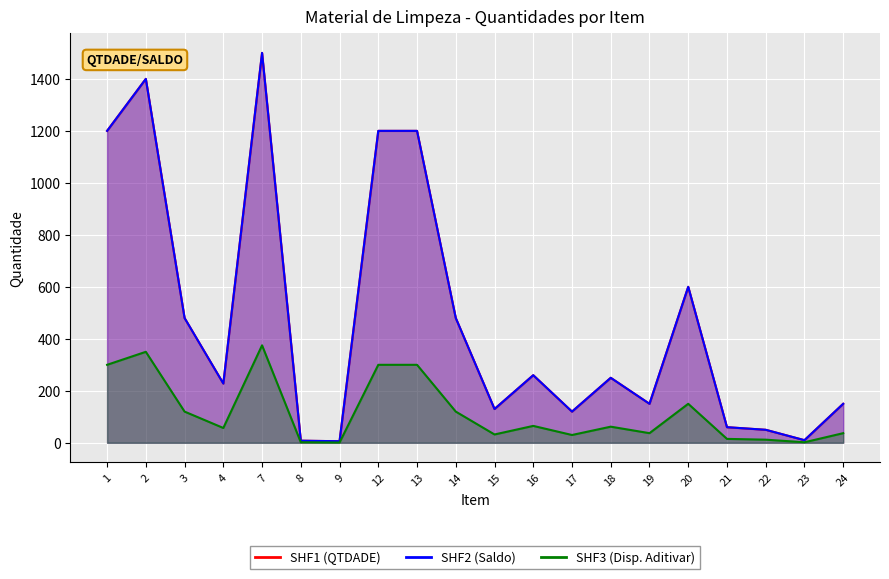

What is the difference between the second highest and second lowest values in the SHF2 (Saldo) series?

1392